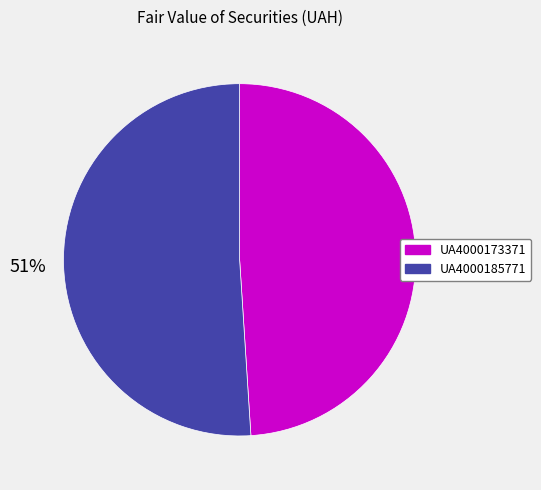

Between UA4000185771 and UA4000173371, which is larger?

UA4000185771